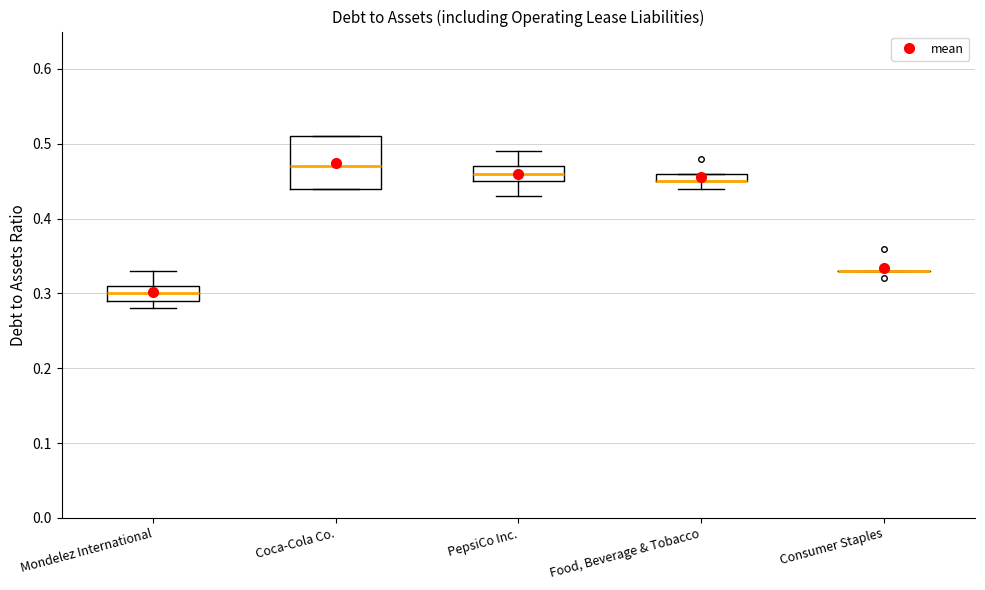

Comparing the boxes themselves (not the whiskers), which one is the tallest?

Coca-Cola Co.